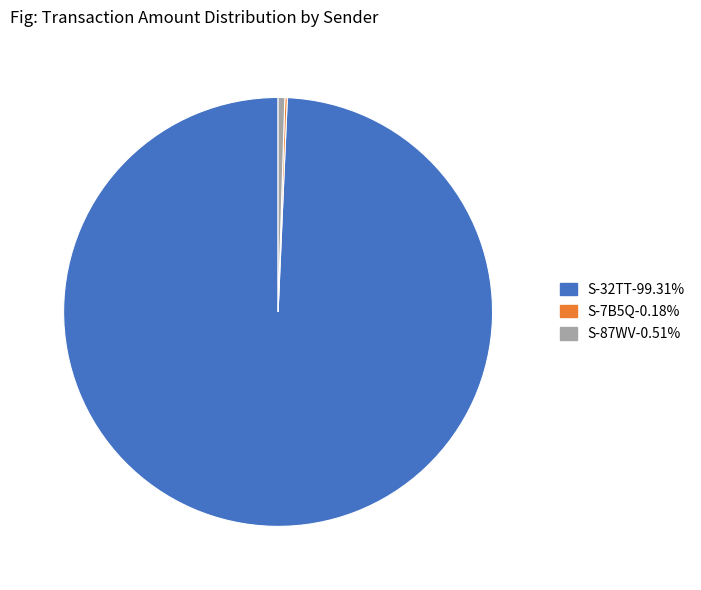

Is there a majority slice in this chart?

Yes